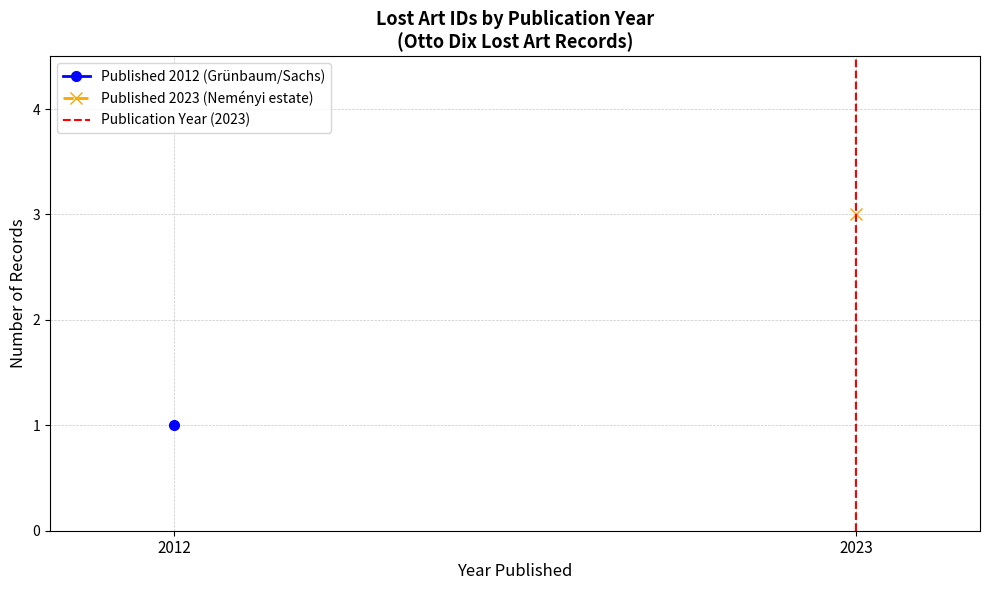

The value at 2012 is -1. True or false?

False